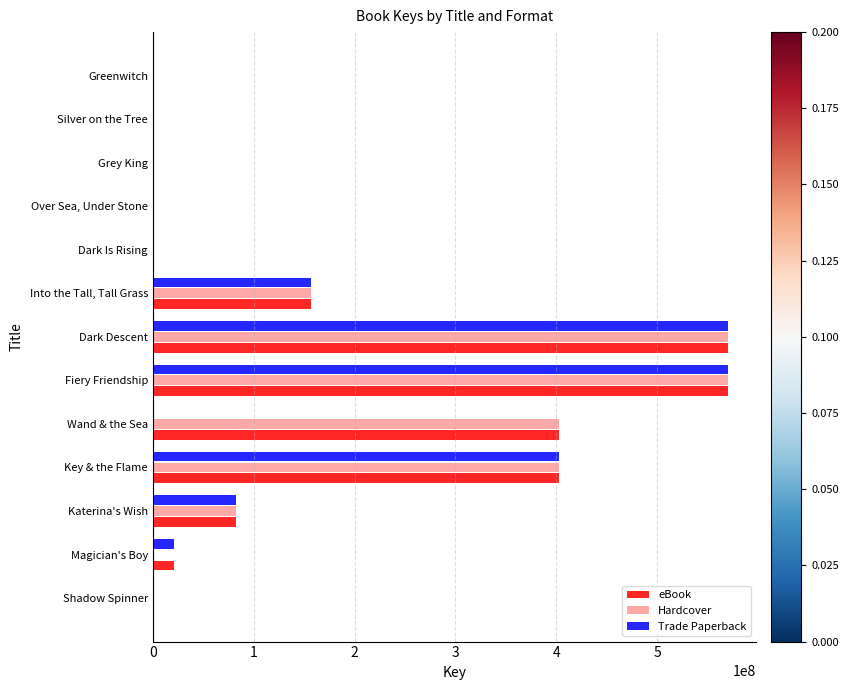

True or false: Hardcover has a value of 156920488 at Into the Tall, Tall Grass.

True